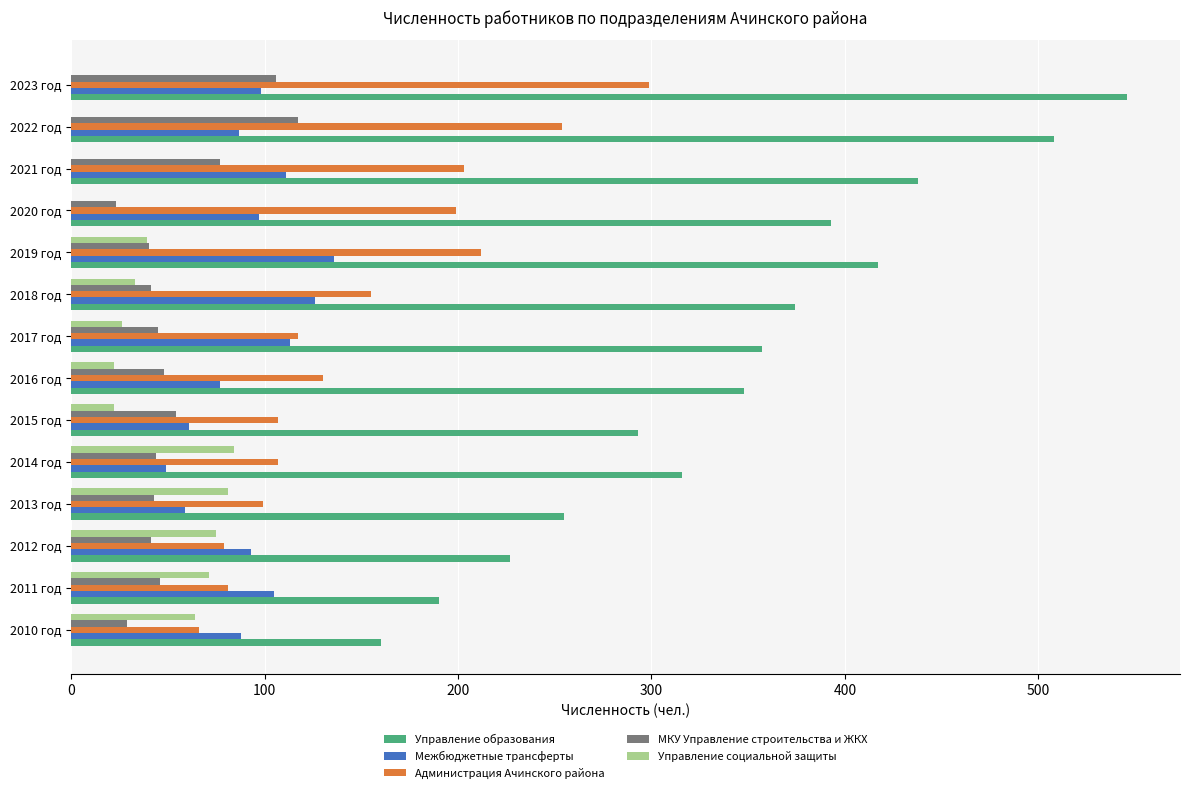

Which series changed the most between 2010 год and 2016 год?

Управление образования